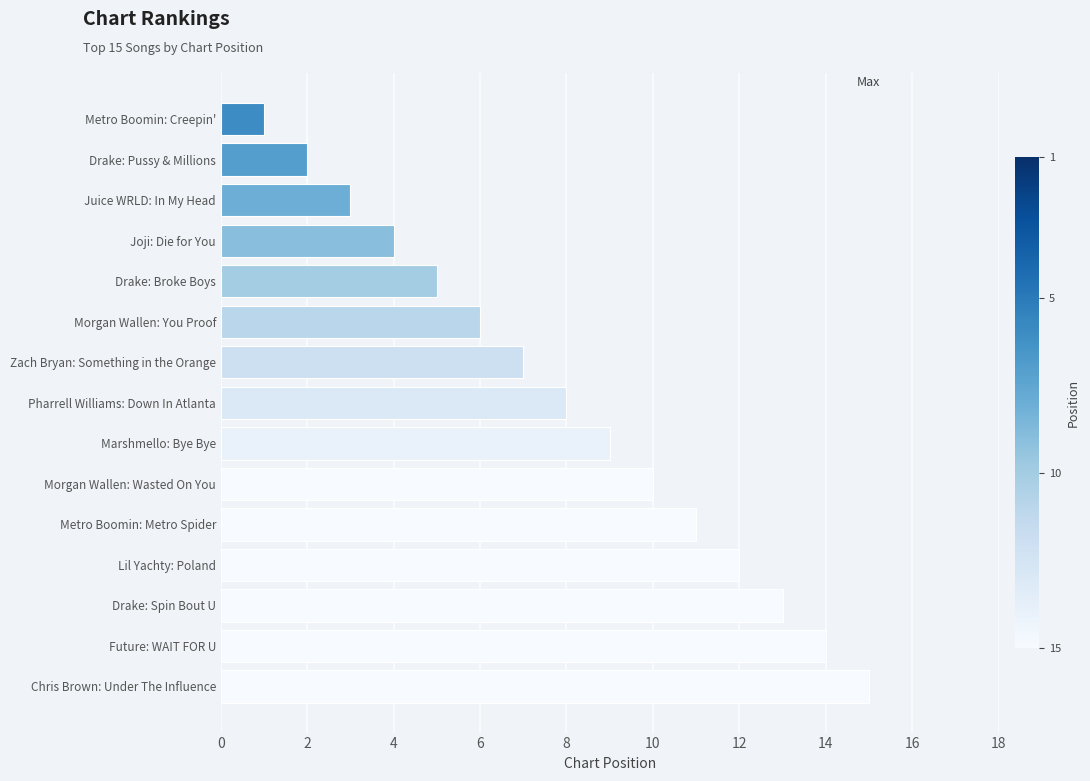

Rank the categories by value from lowest to highest.

Metro Boomin: Creepin', Drake: Pussy & Millions, Juice WRLD: In My Head, Joji: Die for You, Drake: Broke Boys, Morgan Wallen: You Proof, Zach Bryan: Something in the Orange, Pharrell Williams: Down In Atlanta, Marshmello: Bye Bye, Morgan Wallen: Wasted On You, Metro Boomin: Metro Spider, Lil Yachty: Poland, Drake: Spin Bout U, Future: WAIT FOR U, Chris Brown: Under The Influence